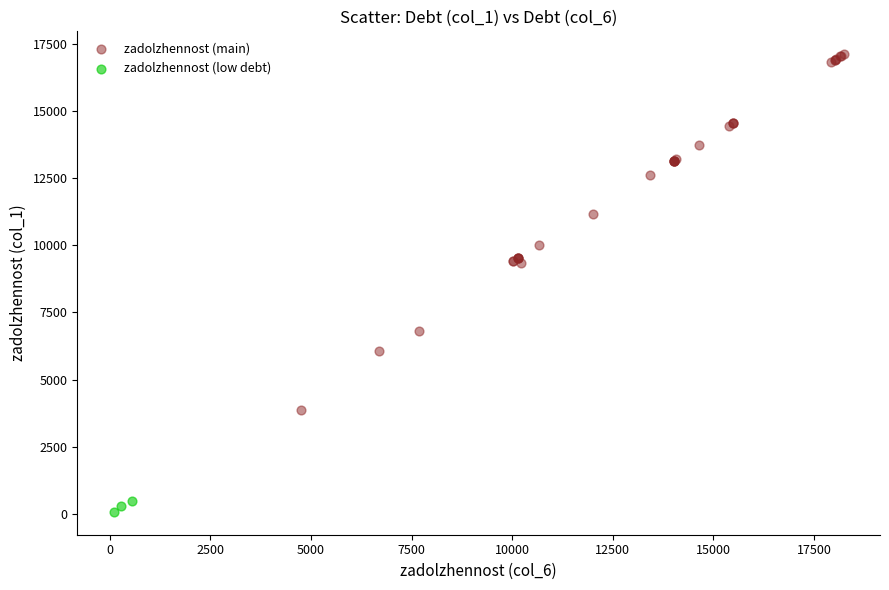

Which series reaches the maximum Y coordinate?

zadolzhennost (main)